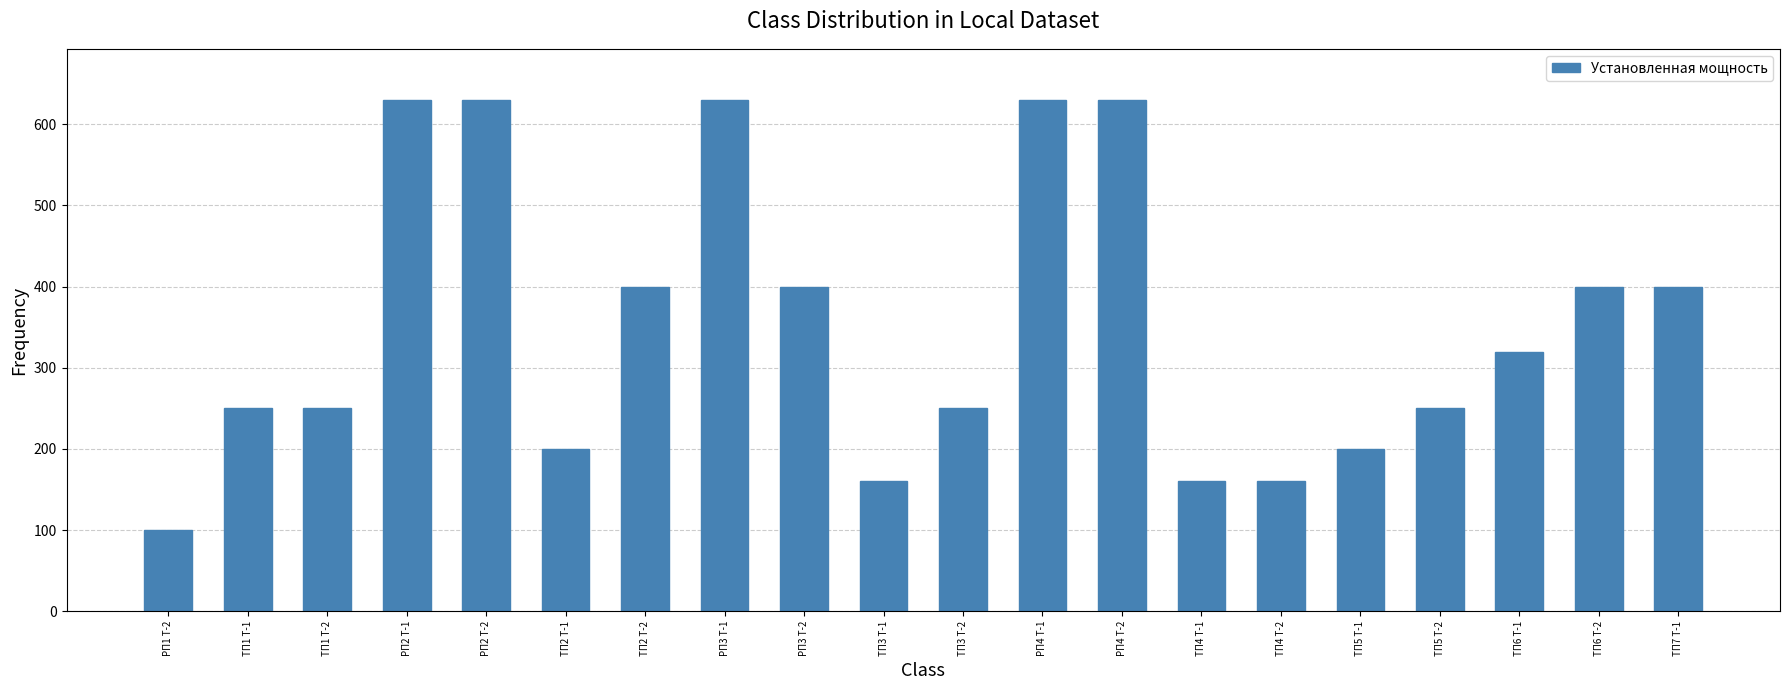

How many series are shown in this chart?

1